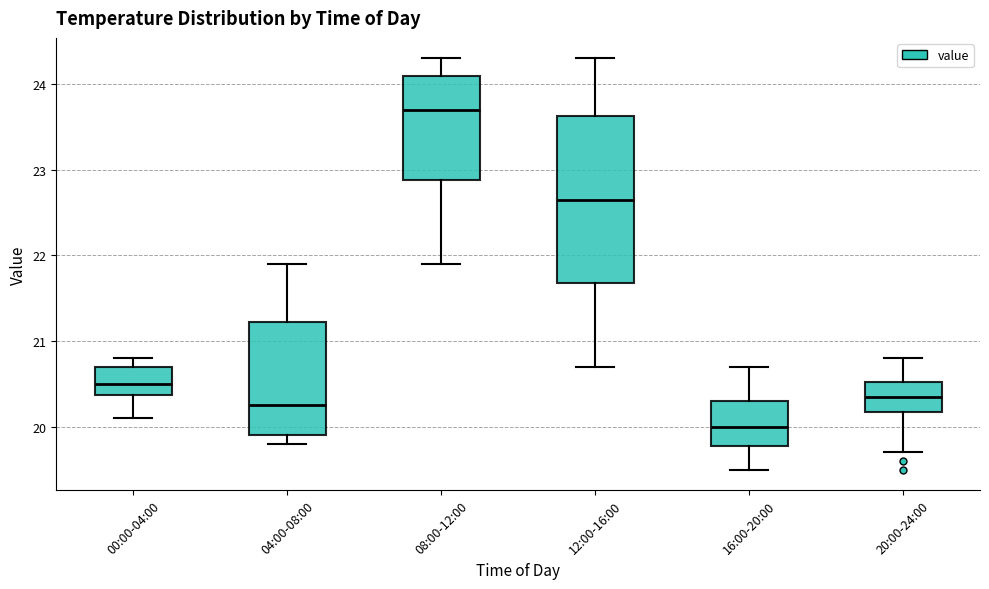

Reading left to right, transcribe this box plot: for each box, give where its median line is, the range the box spans, and where its two whiskers end, as read against the y-axis. The values are not printed on the chart, so give them approximately, as read against the axis.

00:00-04:00: median 20.5, box 20.4 to 20.7, whiskers 20.1 to 20.8
04:00-08:00: median 20.3, box 19.9 to 21.2, whiskers 19.8 to 21.9
08:00-12:00: median 23.7, box 22.9 to 24.1, whiskers 21.9 to 24.3
12:00-16:00: median 22.7, box 21.7 to 23.6, whiskers 20.7 to 24.3
16:00-20:00: median 20.0, box 19.8 to 20.3, whiskers 19.5 to 20.7
20:00-24:00: median 20.4, box 20.2 to 20.5, whiskers 19.7 to 20.8